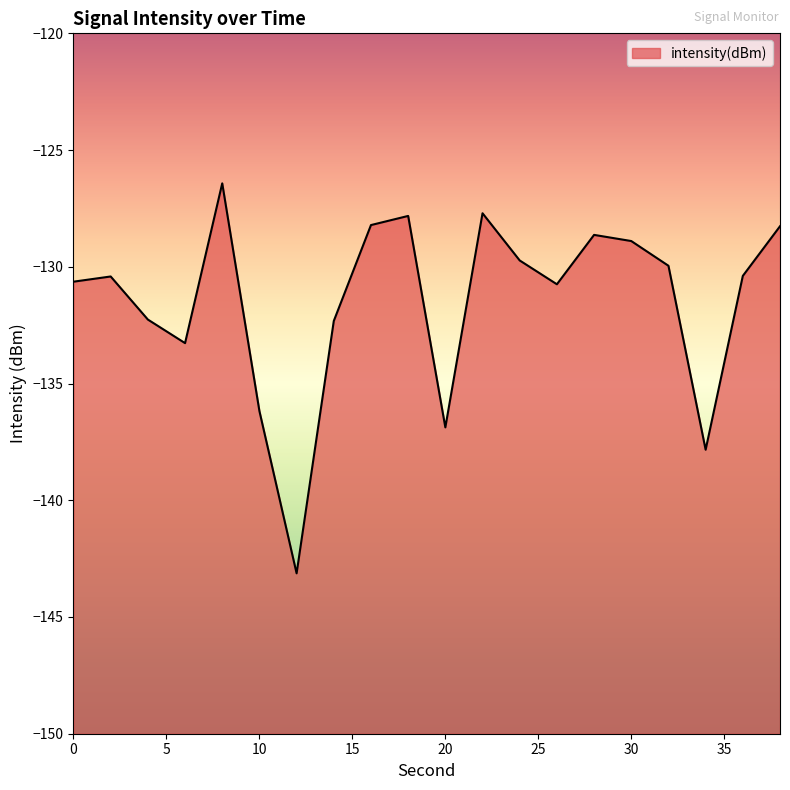

Rank the categories by value from highest to lowest.

8, 22, 18, 16, 38, 28, 30, 24, 32, 36, 2, 0, 26, 4, 14, 6, 10, 20, 34, 12